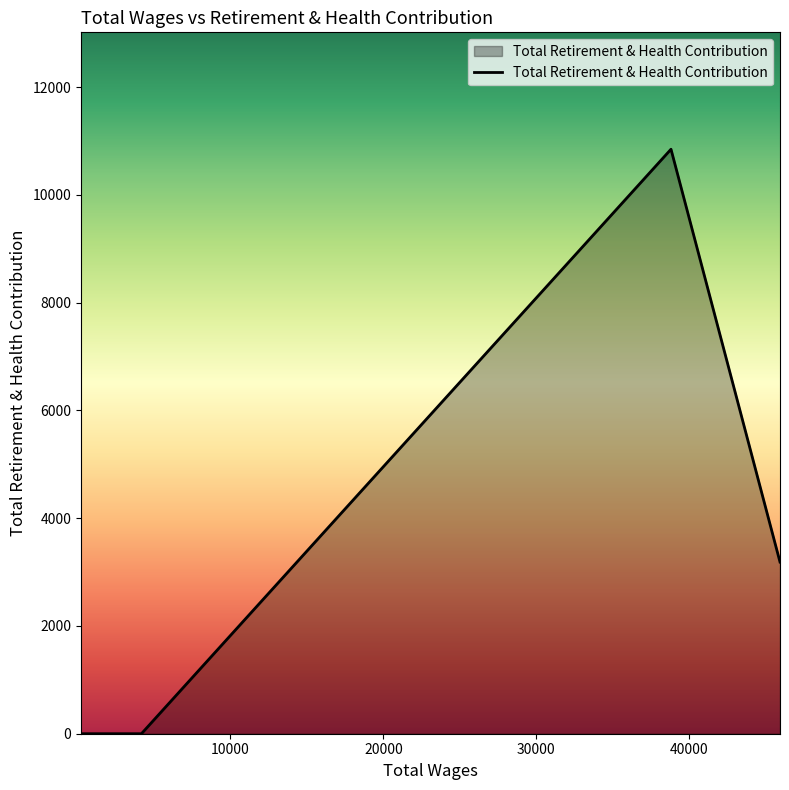

What is the maximum value shown in the chart?

10847